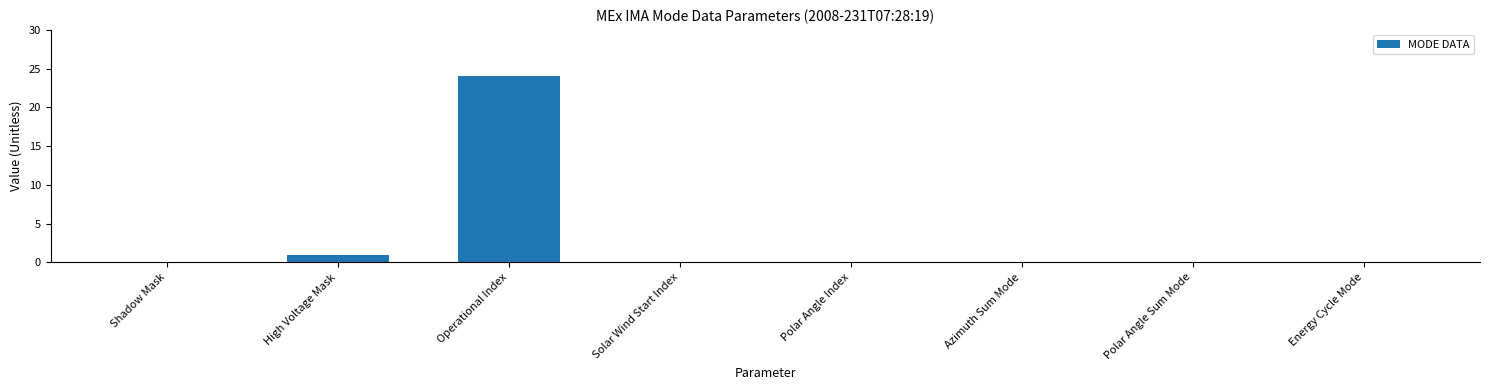

What is the change in value from High Voltage Mask to Operational Index?

+23